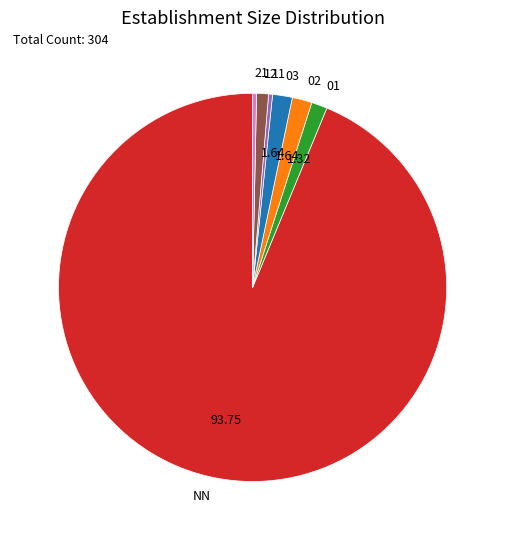

Does any single category account for the majority?

Yes